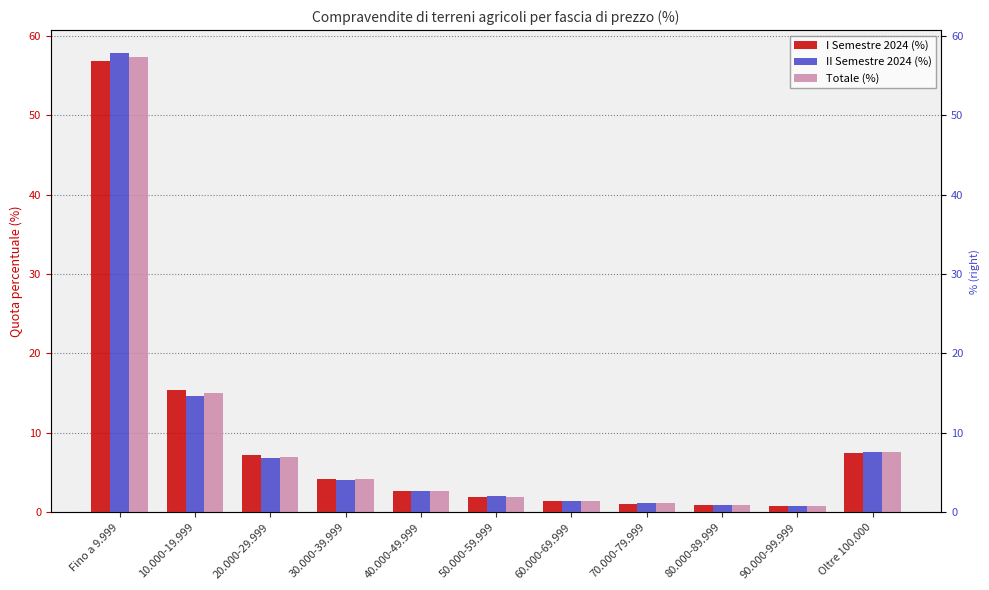

At which label does II Semestre 2024 (%) first exceed 2?

Fino a 9.999